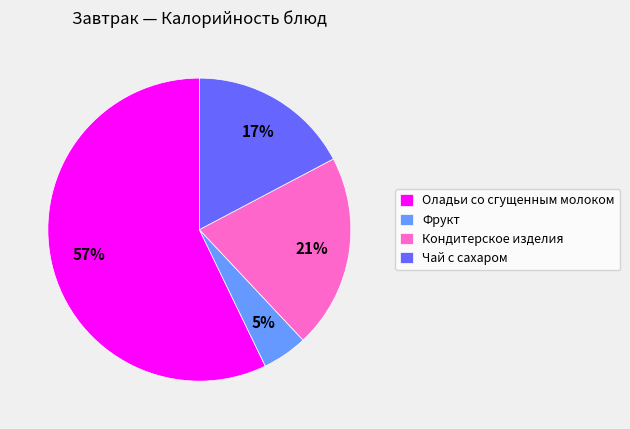

Do Фрукт and Оладьи со сгущенным молоком together represent more than half of the pie?

Yes